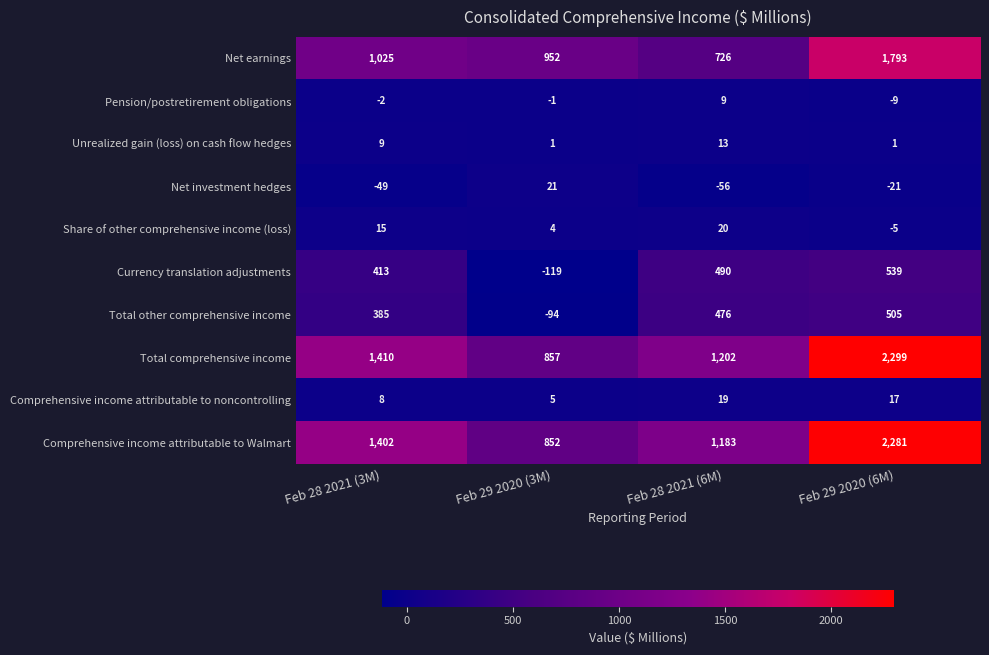

What is the difference between the highest and lowest values at Feb 29 2020 (6M)?

2320